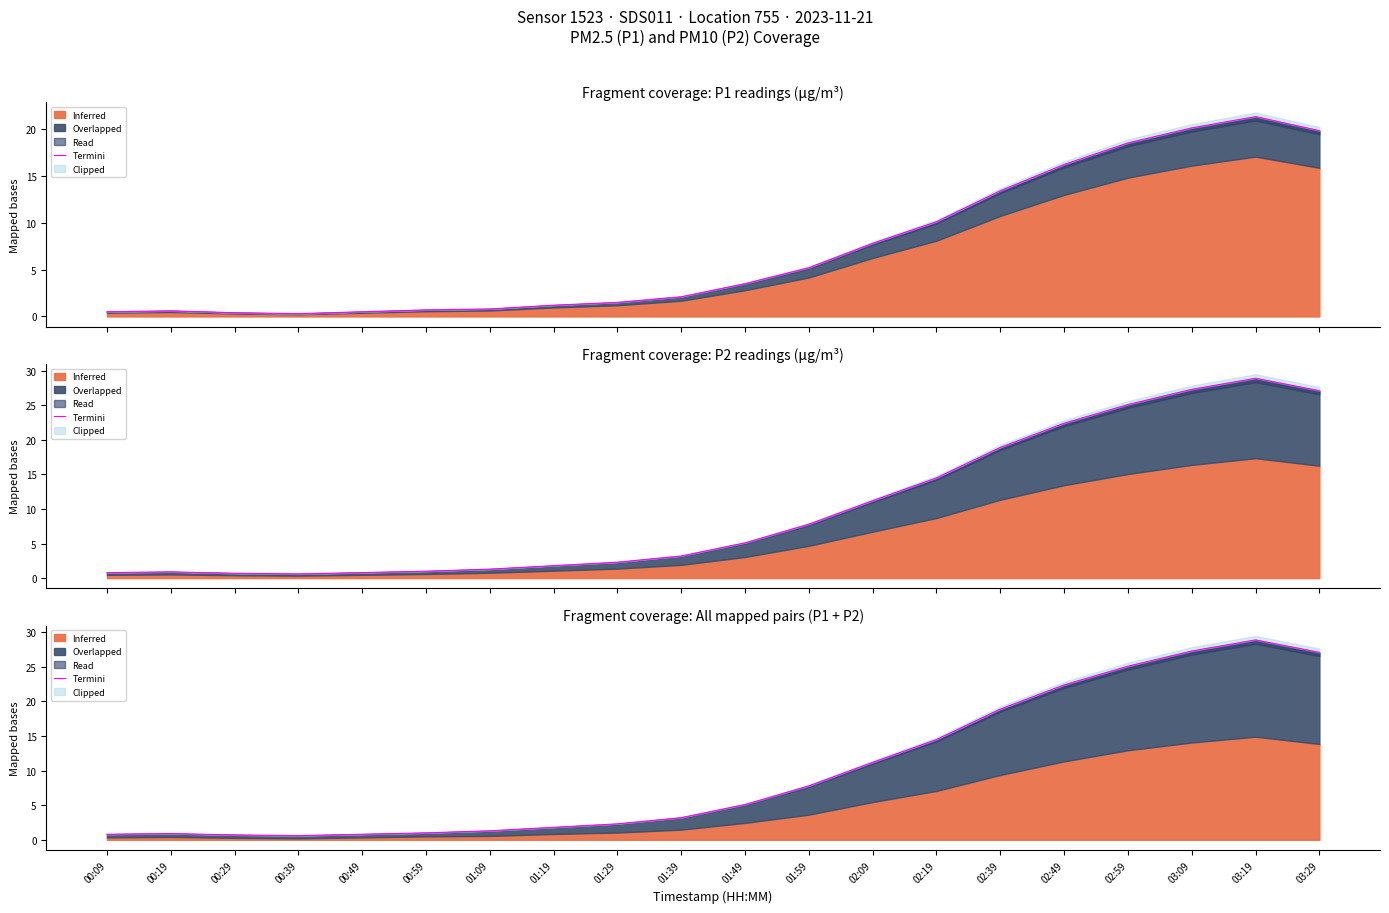

Reading left to right, what are all the values shown in this chart?

00:09=0.8	00:19=0.9	00:29=0.7	00:39=0.6	00:49=0.8	00:59=1.0	01:09=1.3	01:19=1.8	01:29=2.3	01:39=3.2	01:49=5.1	01:59=7.8	02:09=11.2	02:19=14.5	02:39=18.9	02:49=22.4	02:59=25.1	03:09=27.3	03:19=28.9	03:29=27.1